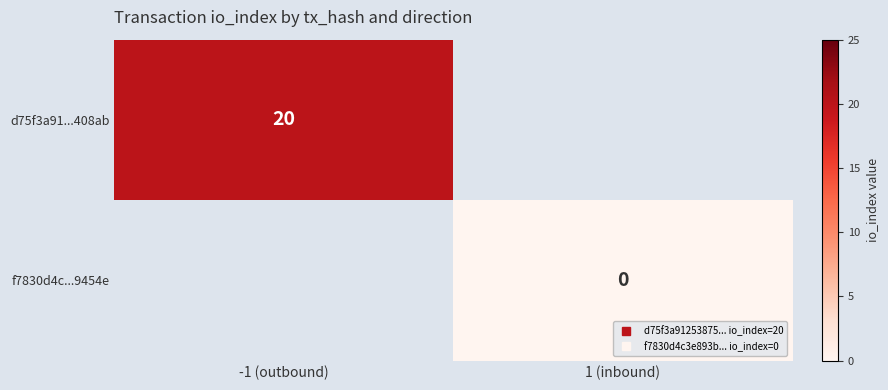

What is the minimum value for d75f3a91...408ab?

20.0